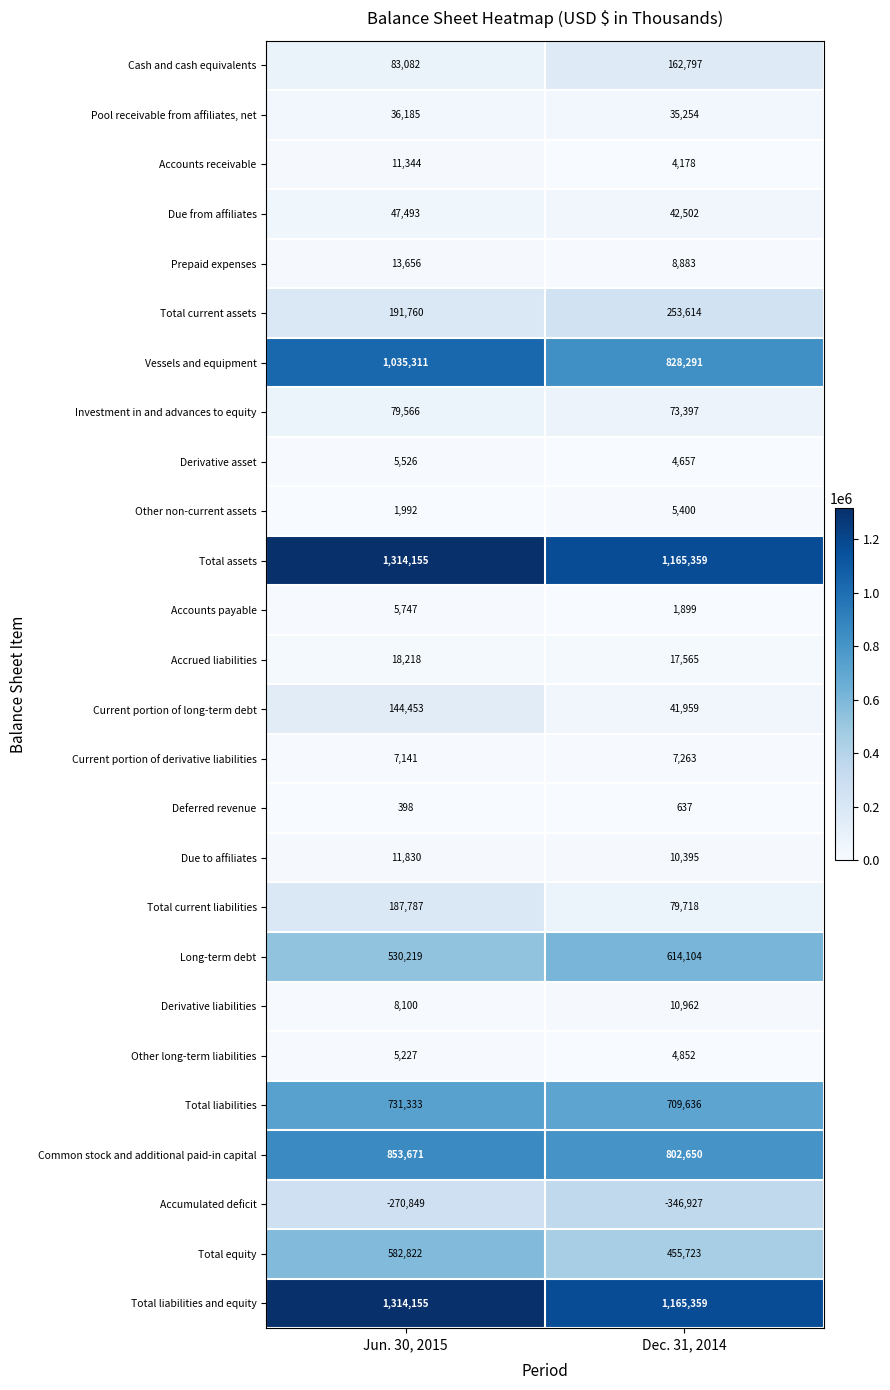

List the labels in order of Total current liabilities value, smallest first.

Dec. 31, 2014, Jun. 30, 2015